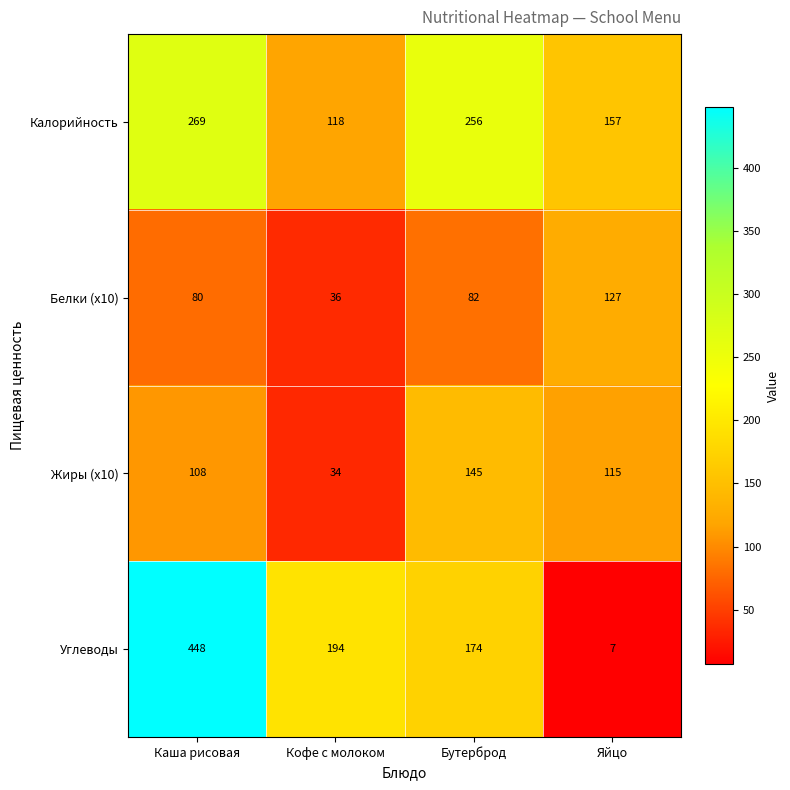

The Белки (x10) series shows 112 at Бутерброд. True or false?

False